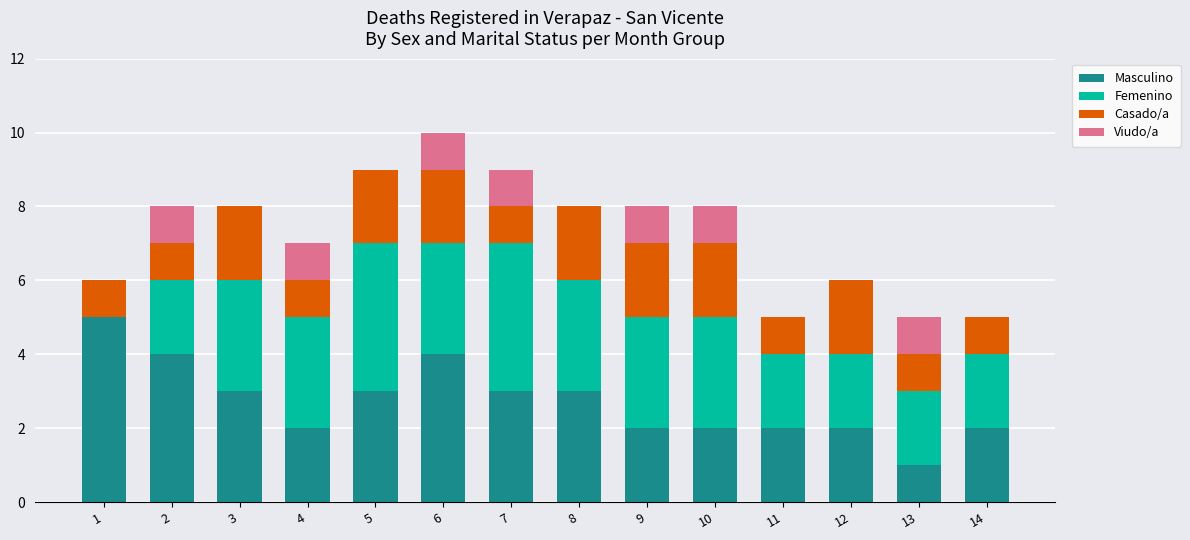

Is it true that Masculino equals 3 at 3?

True